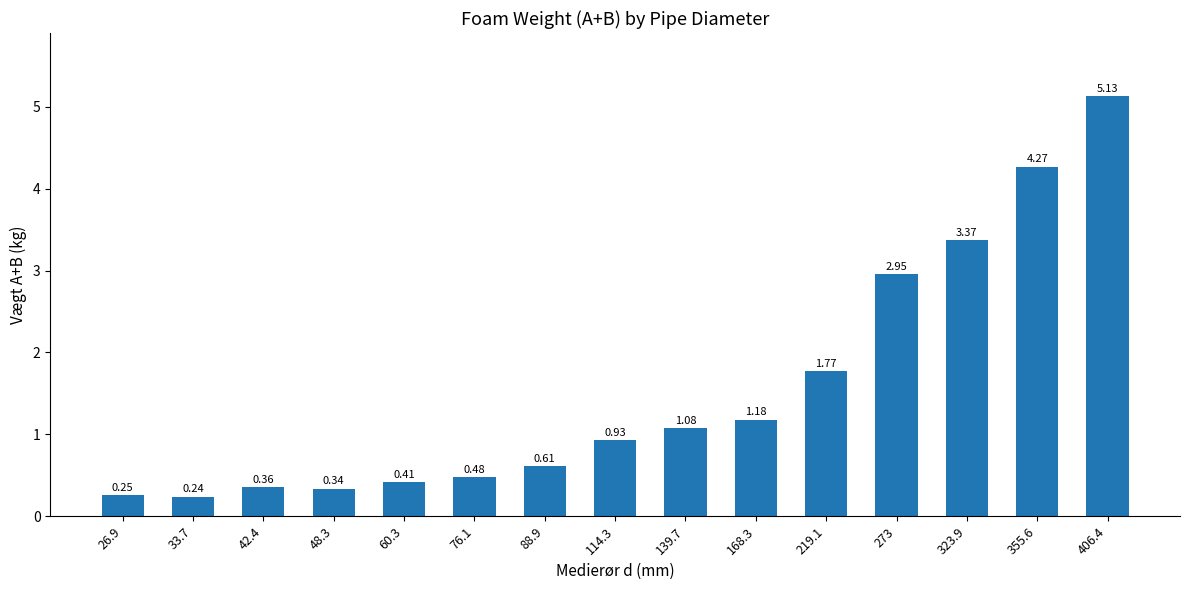

What is the average value?

1.6